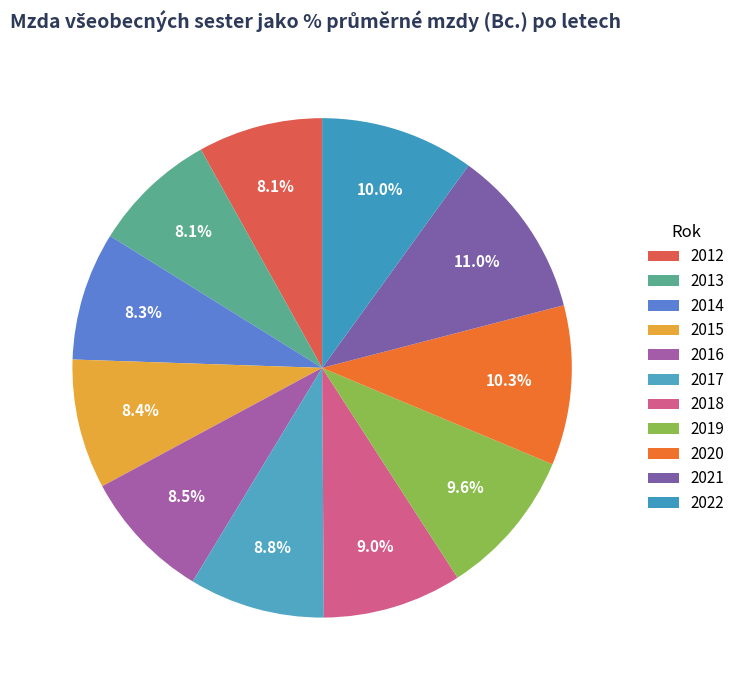

What is the largest slice in the pie chart?

2021